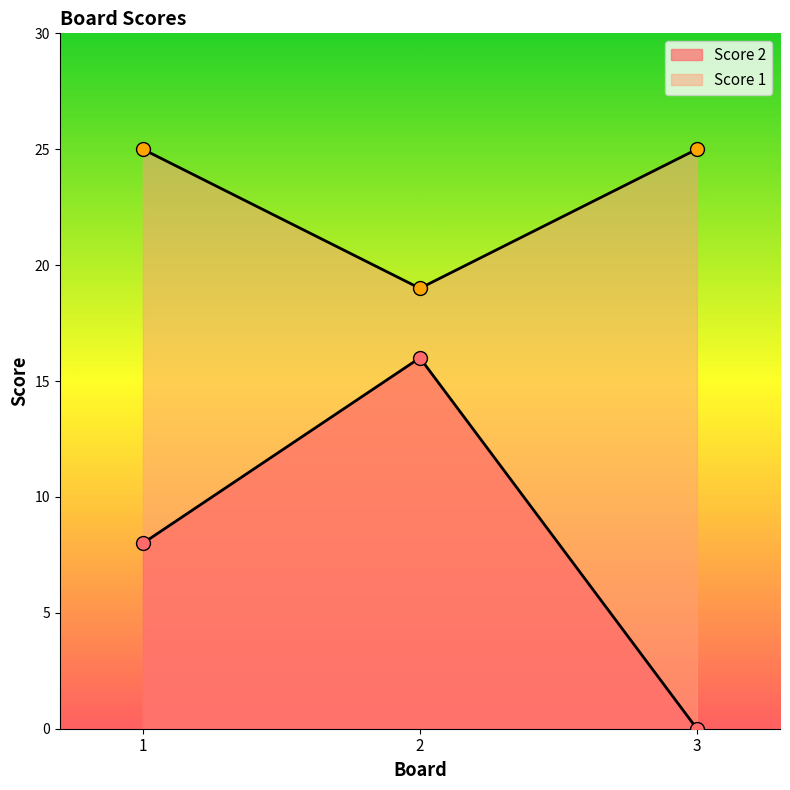

Rank the categories by Score 2 value from highest to lowest.

2, 1, 3